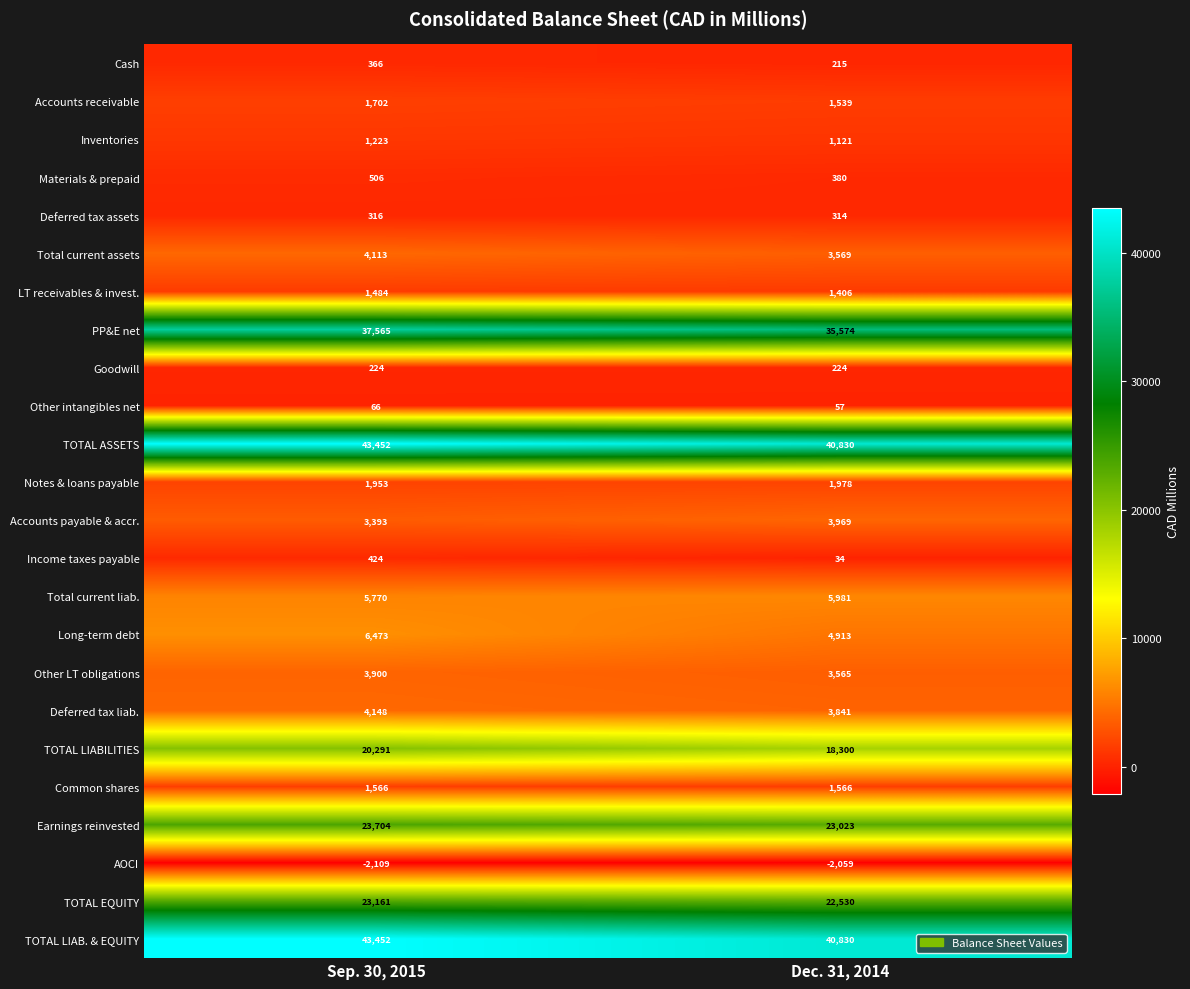

What is the total value across all series at Dec. 31, 2014?

213700